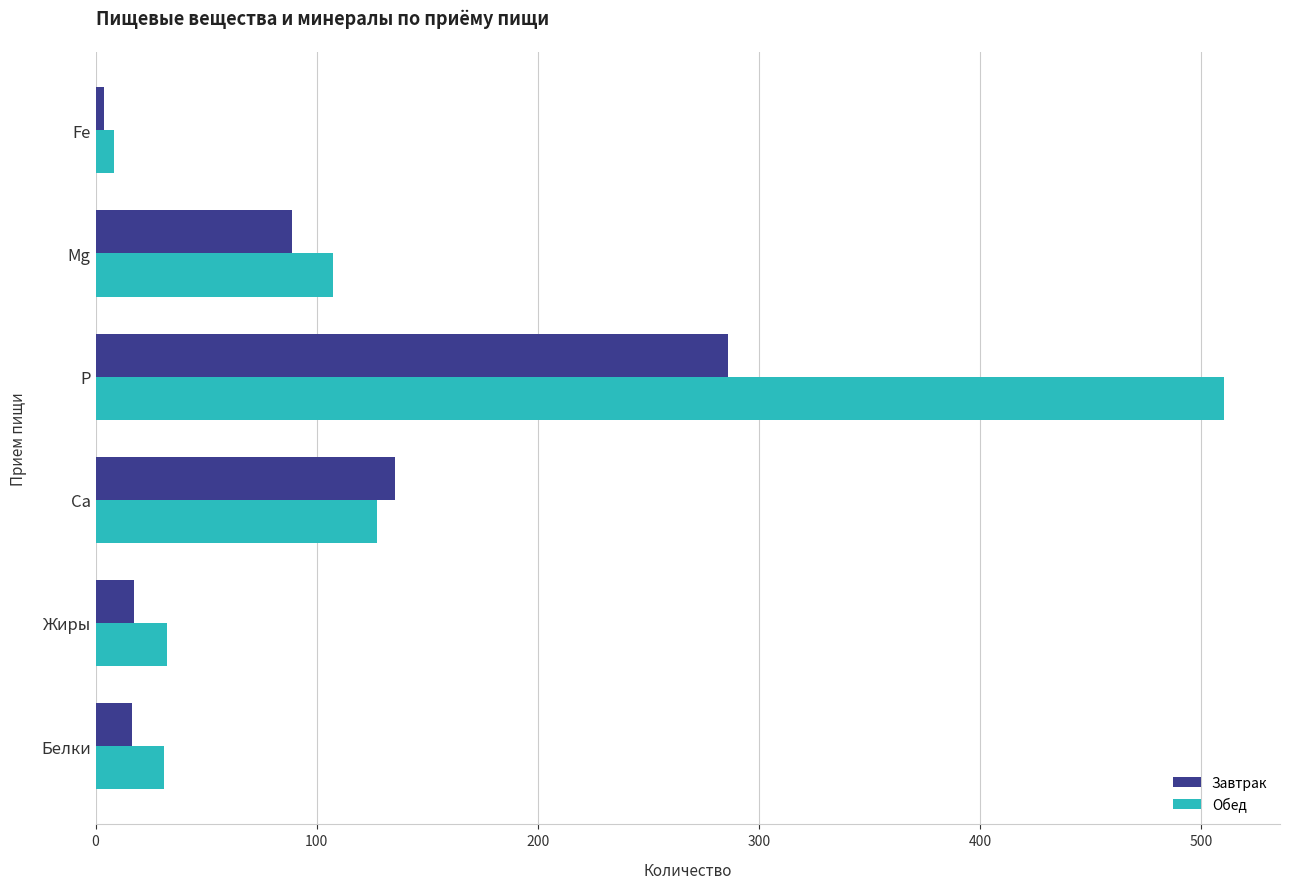

At which label is Обед closest to 259?

Ca